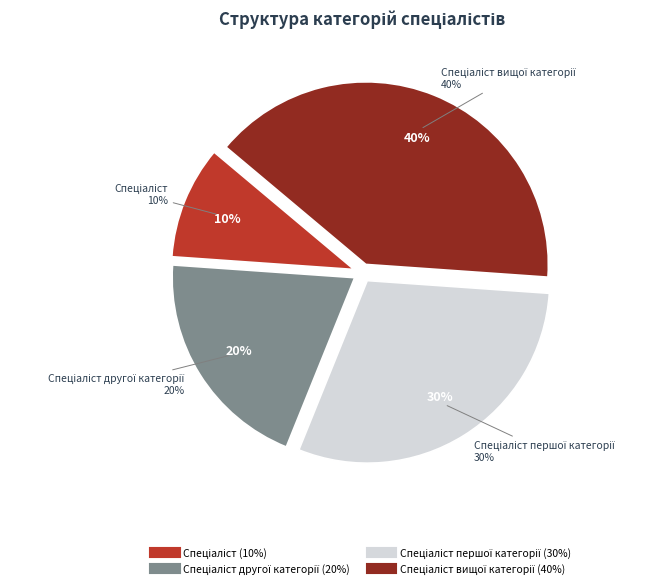

Is there any slice that represents more than half of the pie?

No